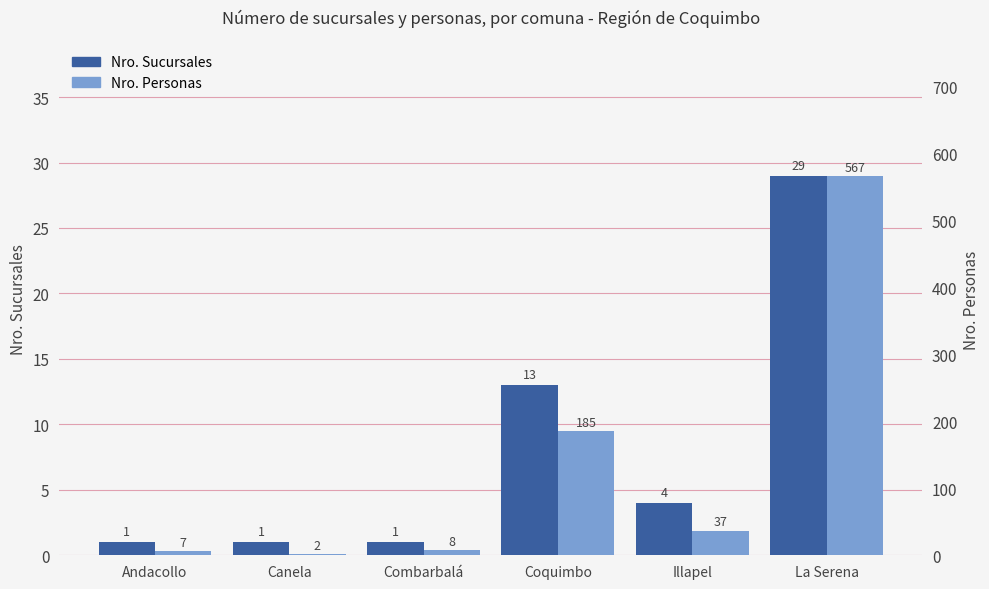

How many values in the Nro. Personas series are below 37?

3